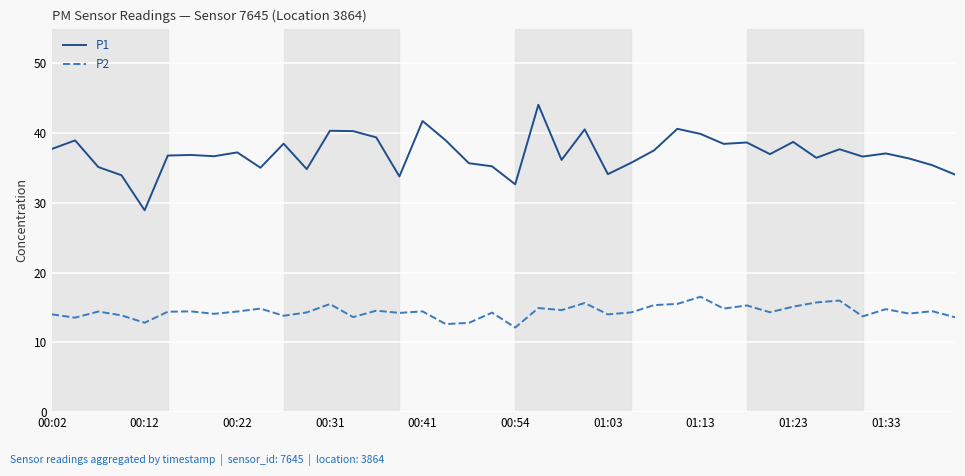

Which series has the widest spread of values?

P1